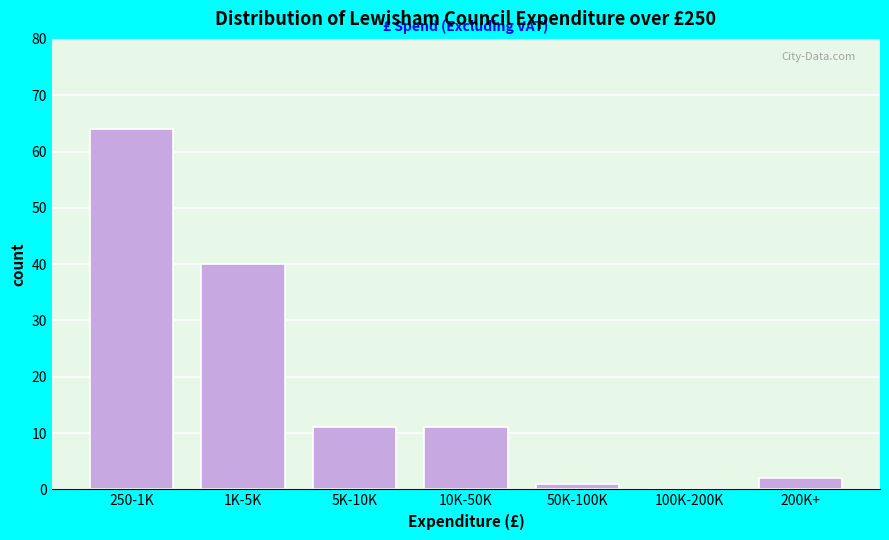

Reading right to left, what are all the values shown in this chart?

200K+=2	100K-200K=0	50K-100K=1	10K-50K=11	5K-10K=11	1K-5K=40	250-1K=64